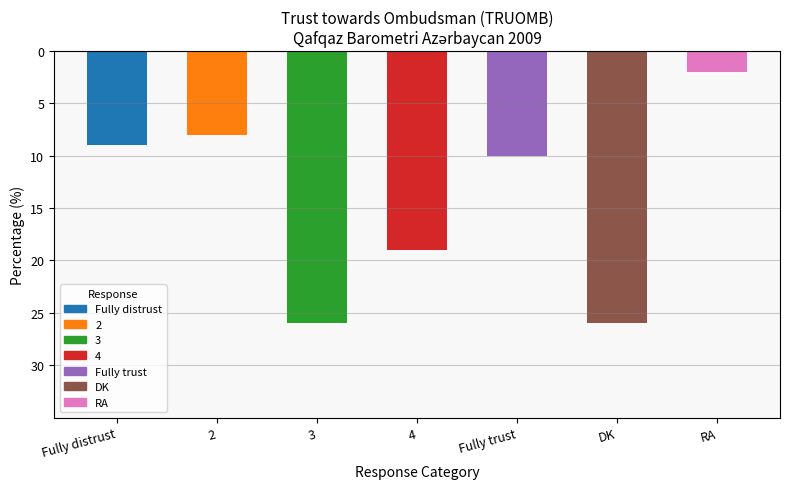

How many bars are there in total?

7